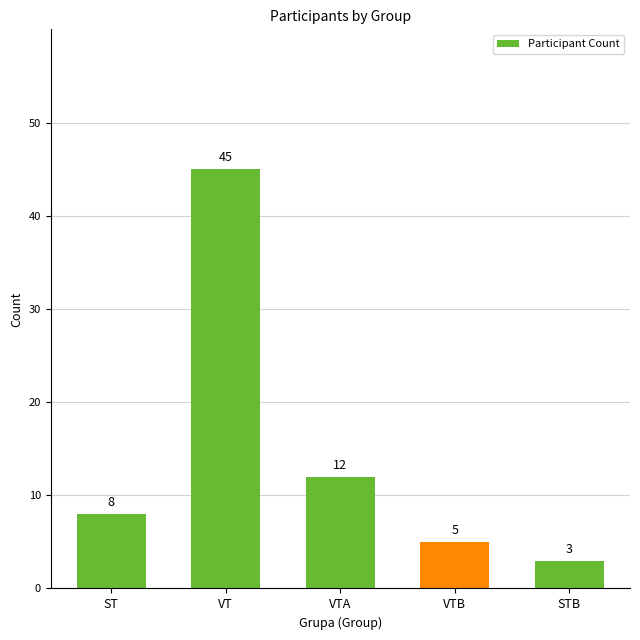

Rank the categories by value from lowest to highest.

STB, VTB, ST, VTA, VT